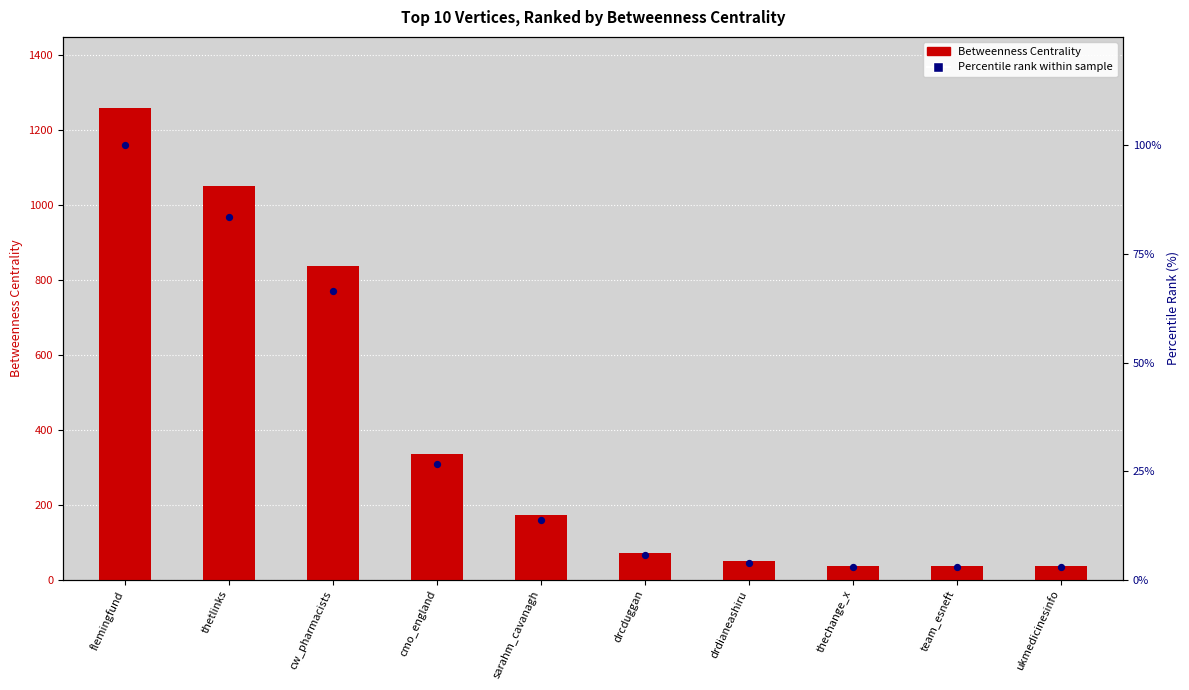

What are all the series names shown in the legend?

Betweenness Centrality, Percentile rank within sample